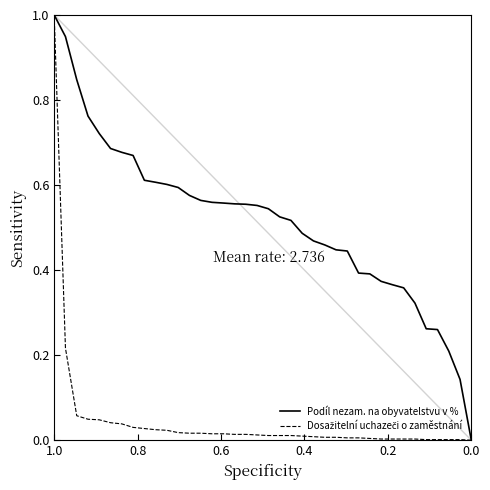

True or false: Dosažitelní uchazeči o zaměstnání and Podíl nezam. na obyvatelstvu v % intersect in this chart.

False